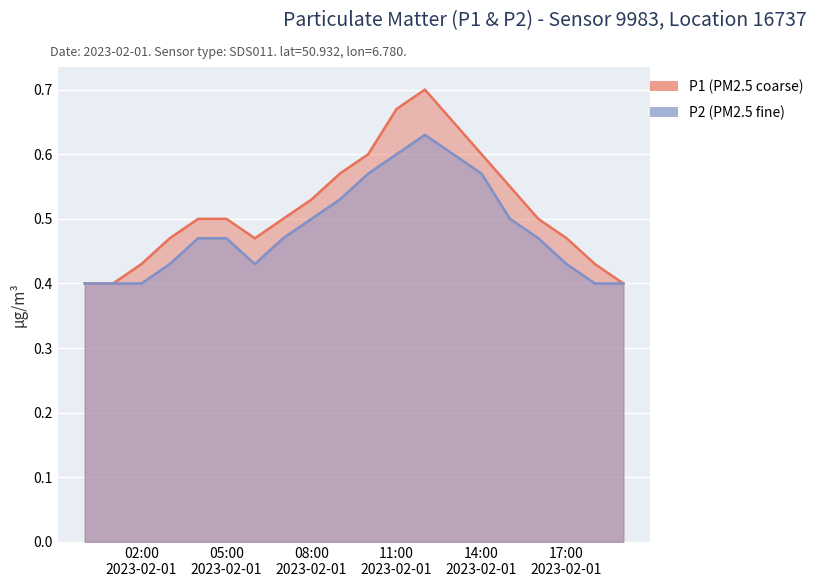

Reading right to left, extract all data points from this chart.

P1: 0.4	0.4	0.5	0.5	0.6	0.6	0.7	0.7	0.7	0.6	0.6	0.5	0.5	0.5	0.5	0.5	0.5	0.4	0.4	0.4
P2: 0.4	0.4	0.4	0.5	0.5	0.6	0.6	0.6	0.6	0.6	0.5	0.5	0.5	0.4	0.5	0.5	0.4	0.4	0.4	0.4